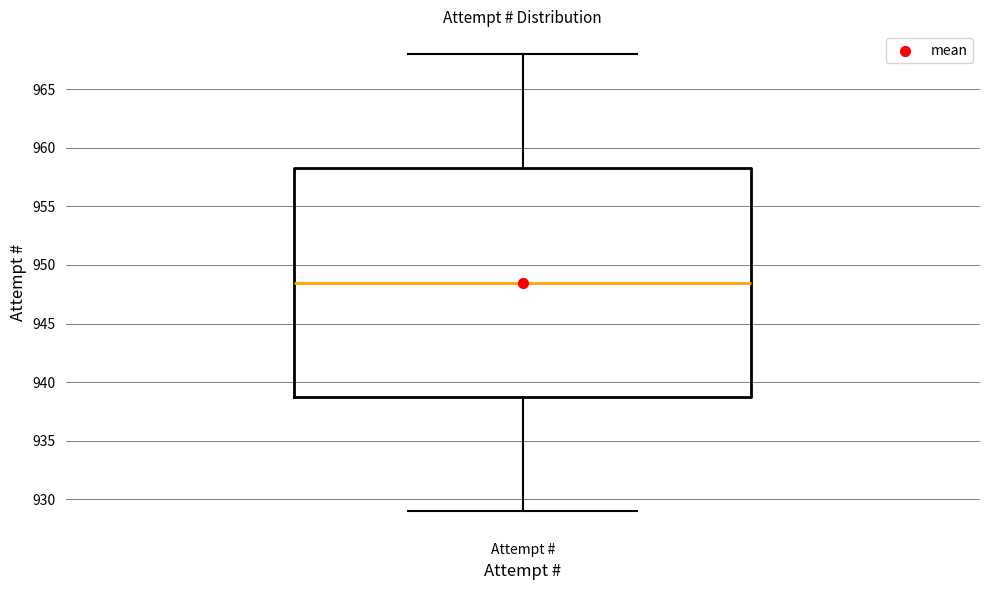

Transcribe this box plot: give where the median line is, the range the box spans, and where the two whiskers end, as read against the y-axis. The values are not printed on the chart, so give them approximately, as read against the axis.

median 948.5, box 939.0 to 958.5, whiskers 929.0 to 968.0